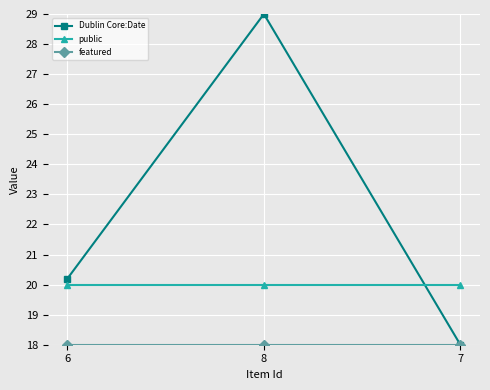

What position from the right is 8?

2